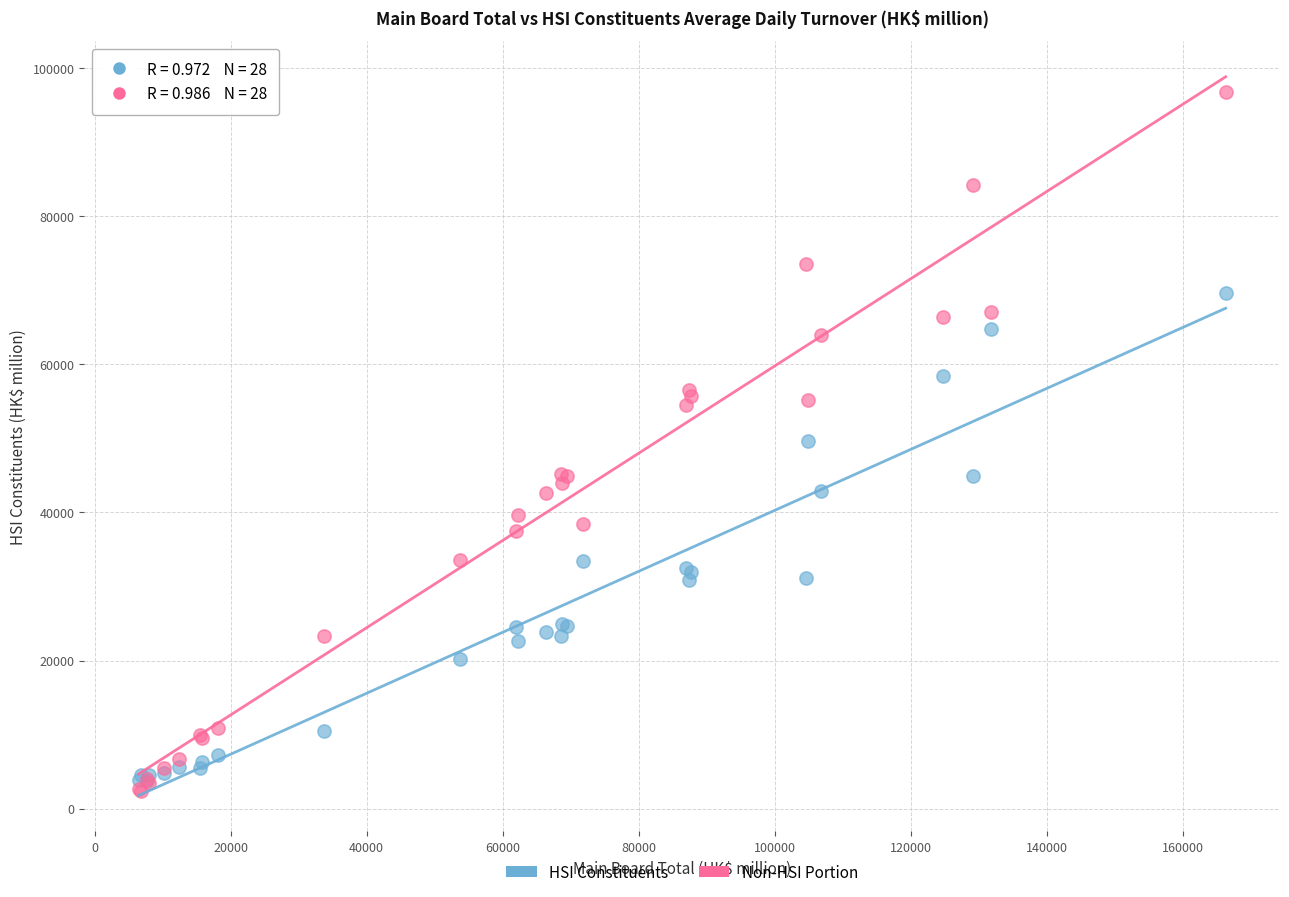

Which series reaches the minimum Y coordinate?

Non-HSI Portion